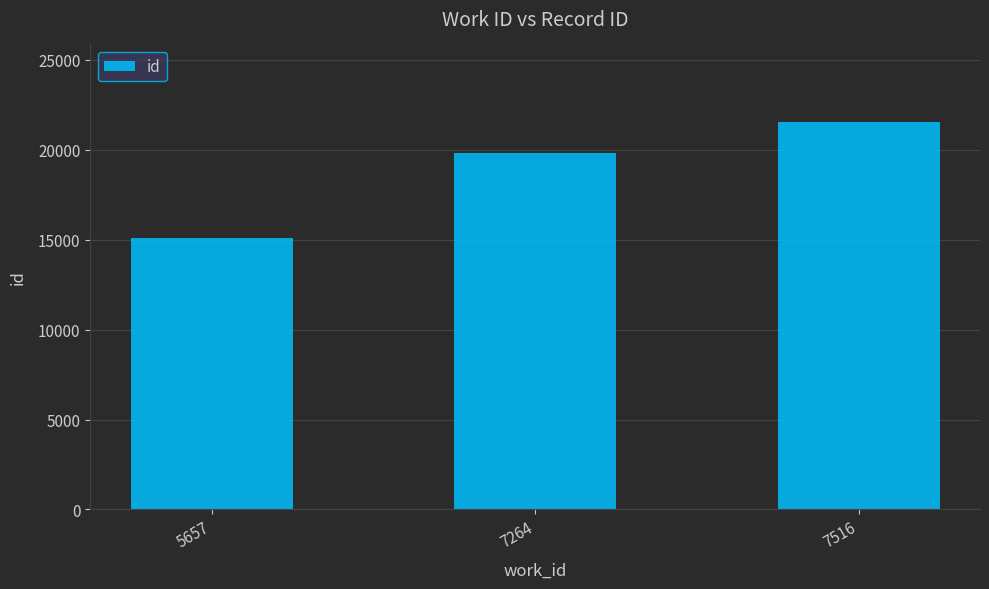

Which has a higher value, 7516 or 7264?

7516